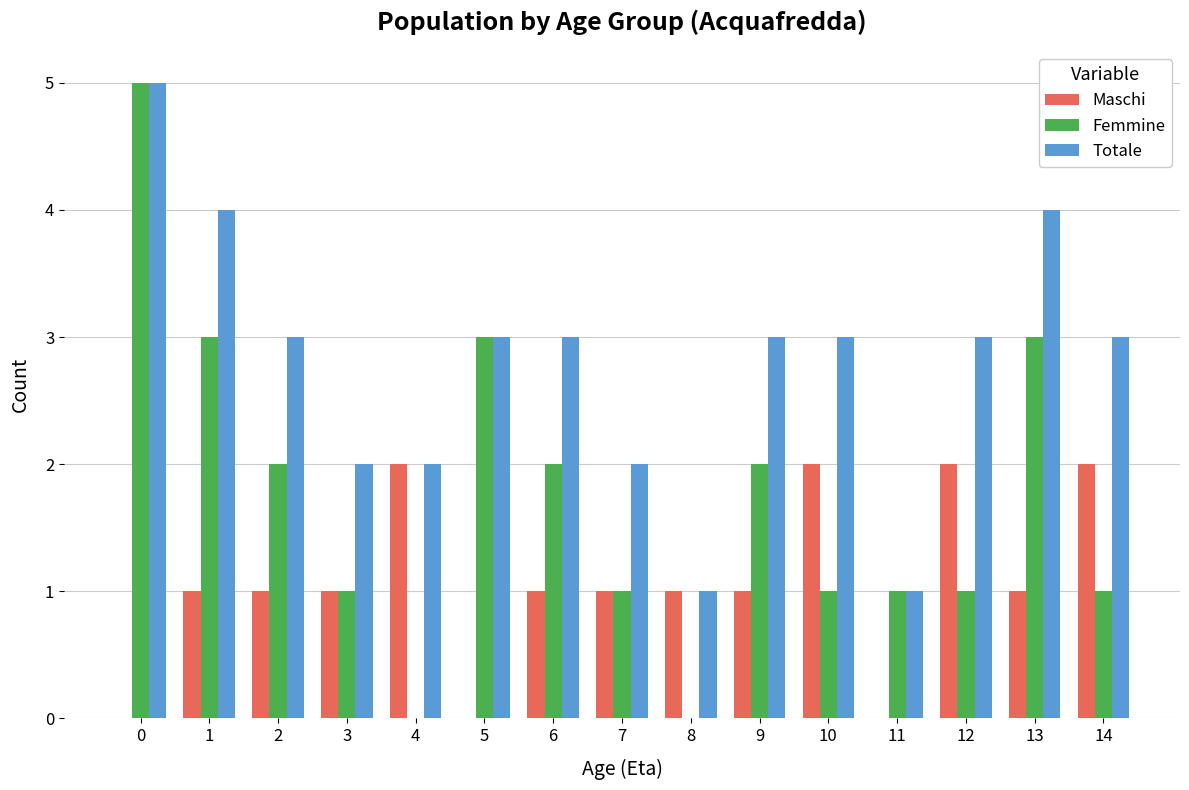

Are the bars grouped side by side (vs. stacked)?

Yes